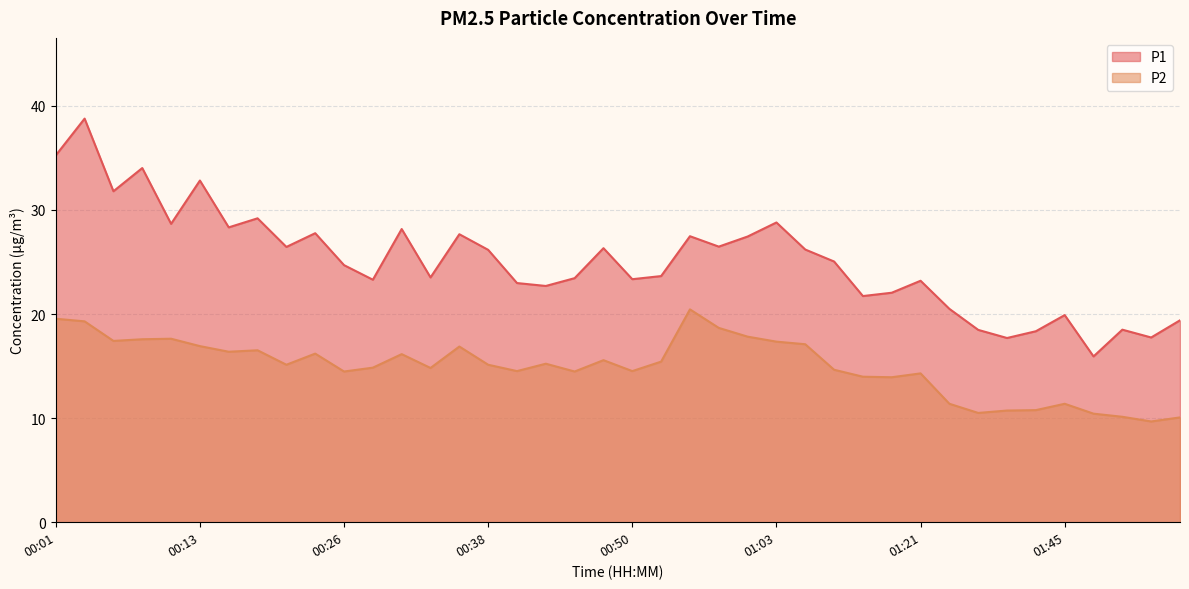

What is the value of the P2 point at the 30th from the left?

13.9